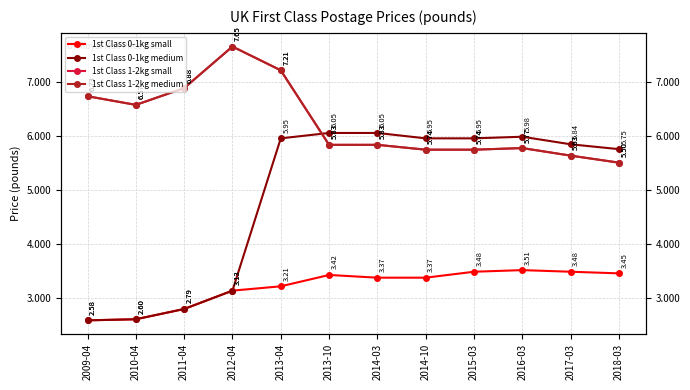

The 1st Class 1-2kg medium series shows 5.8 at 2013-10. True or false?

True